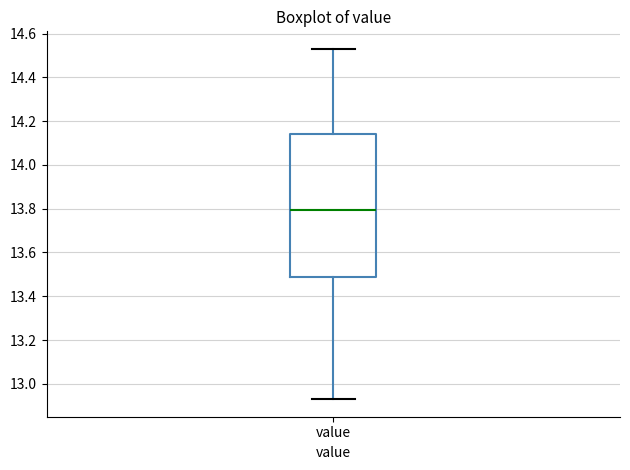

Transcribe this box plot: give where the median line is, the range the box spans, and where the two whiskers end, as read against the y-axis. The values are not printed on the chart, so give them approximately, as read against the axis.

median 13.80, box 13.50 to 14.14, whiskers 12.94 to 14.54